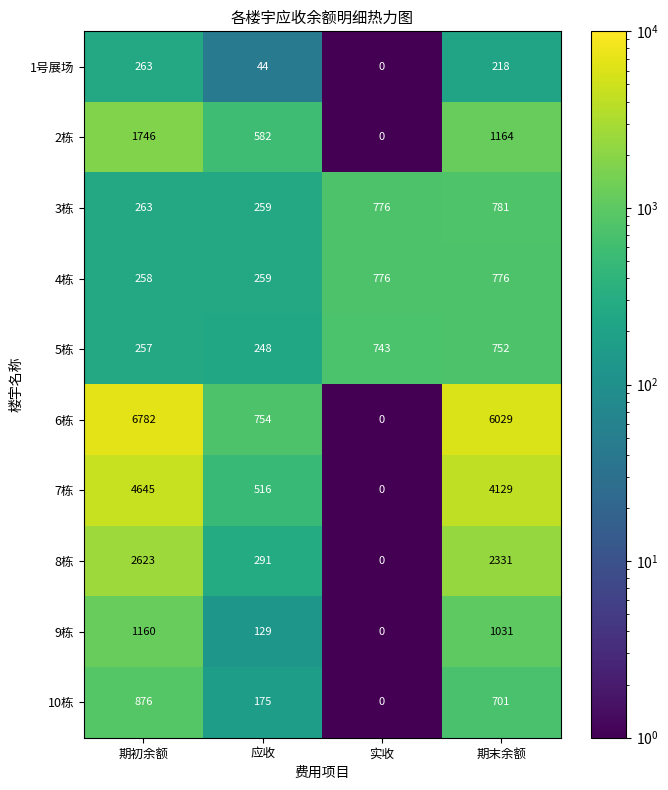

What is the difference between the maximum and minimum values in the 8栋 series?

2623